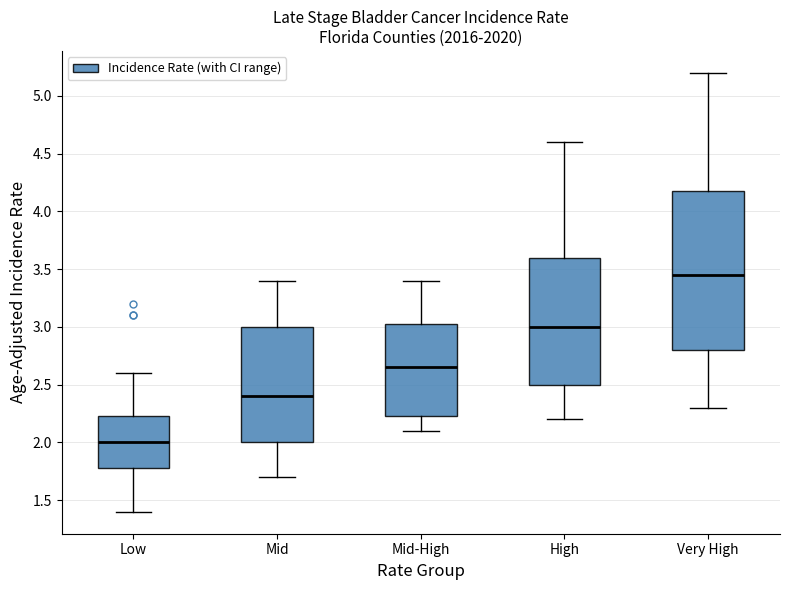

Where is the lower edge of the box for High on the y-axis? The values are not printed on the chart, so give them approximately, as read against the axis.

2.50